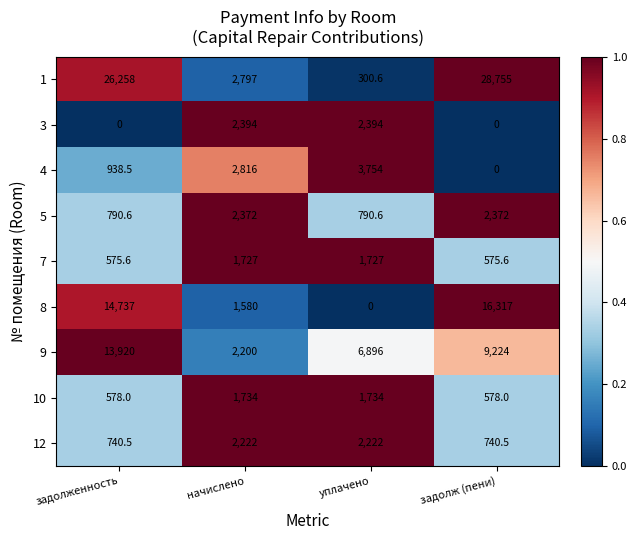

What is the difference between the 9 values at уплачено and задолженность?

7024.0